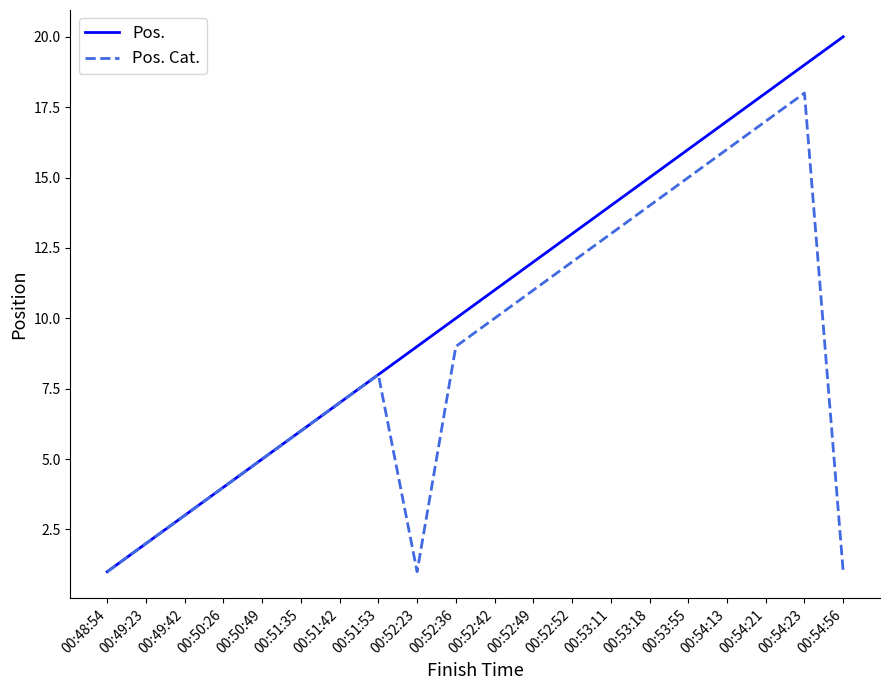

How many categories are shown in the chart?

20